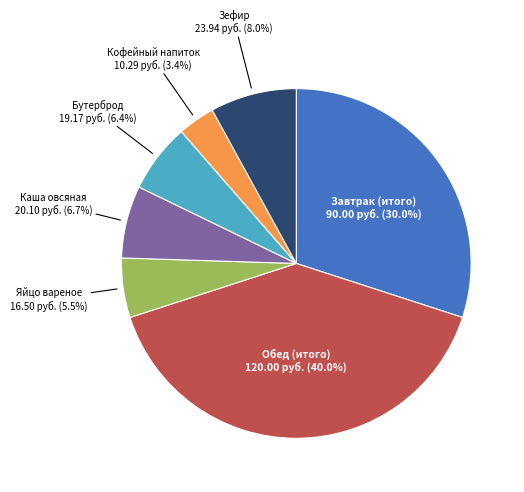

How many slices are in this pie chart?

7